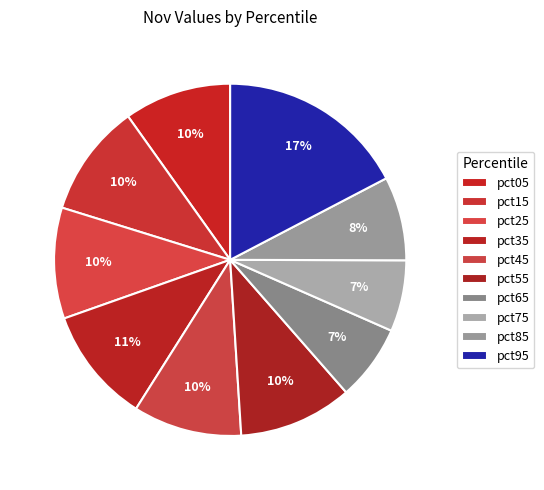

How many segments does this pie chart have?

10